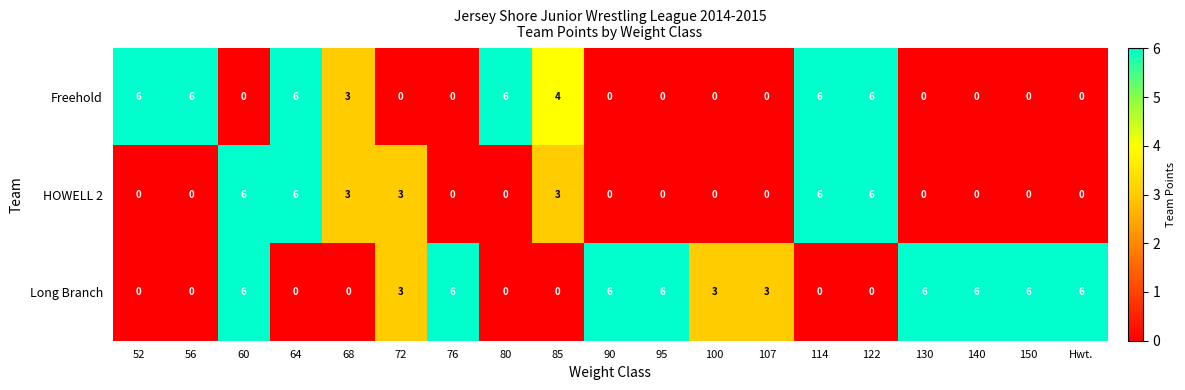

Rank the series by their average value, from lowest to highest.

HOWELL 2, Freehold, Long Branch